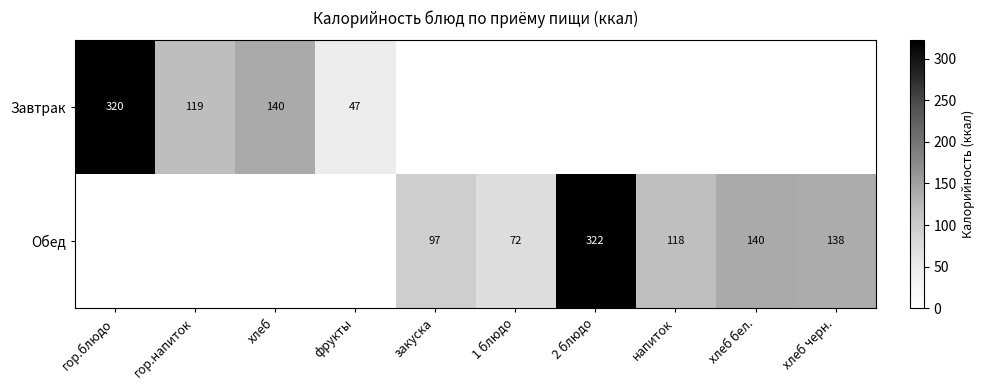

Which series has the largest range (max minus min)?

Обед